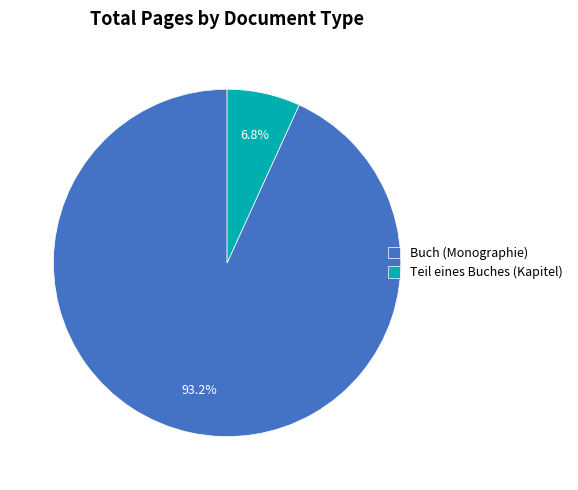

What is the ratio of the value at Buch (Monographie) to the value at Teil eines Buches (Kapitel)?

13.7